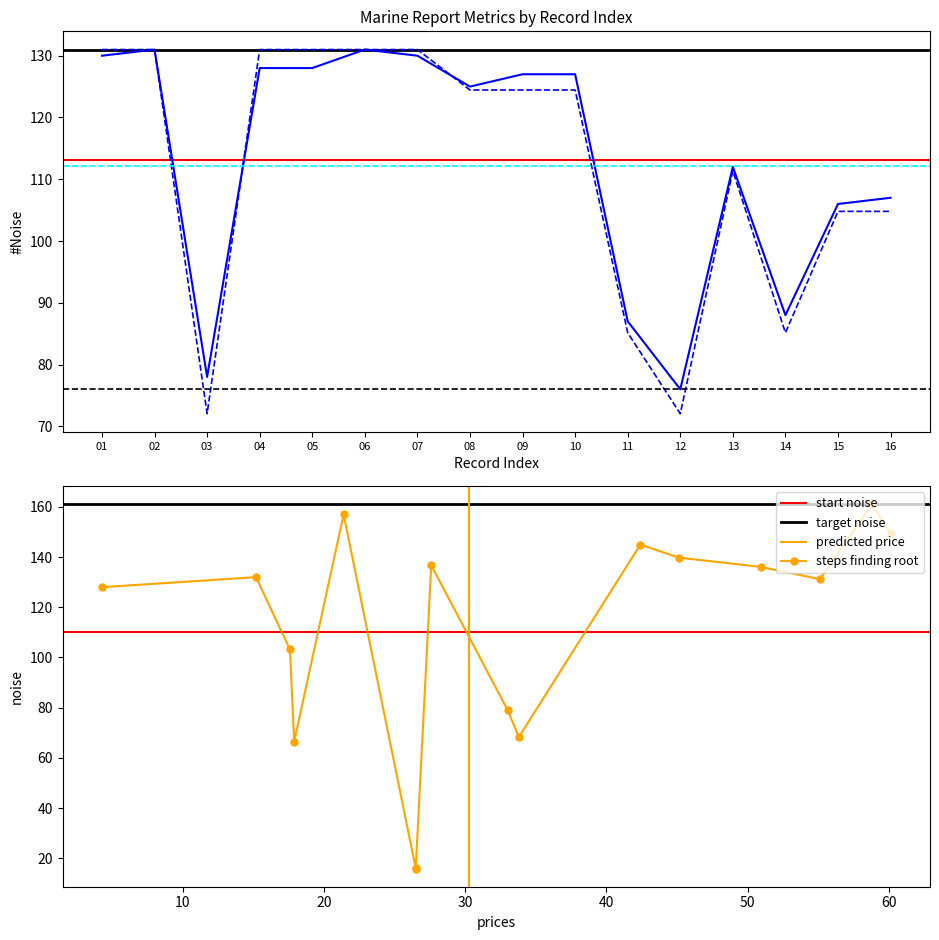

Between 06 and 12, which series saw the biggest shift?

GROUP_CNT